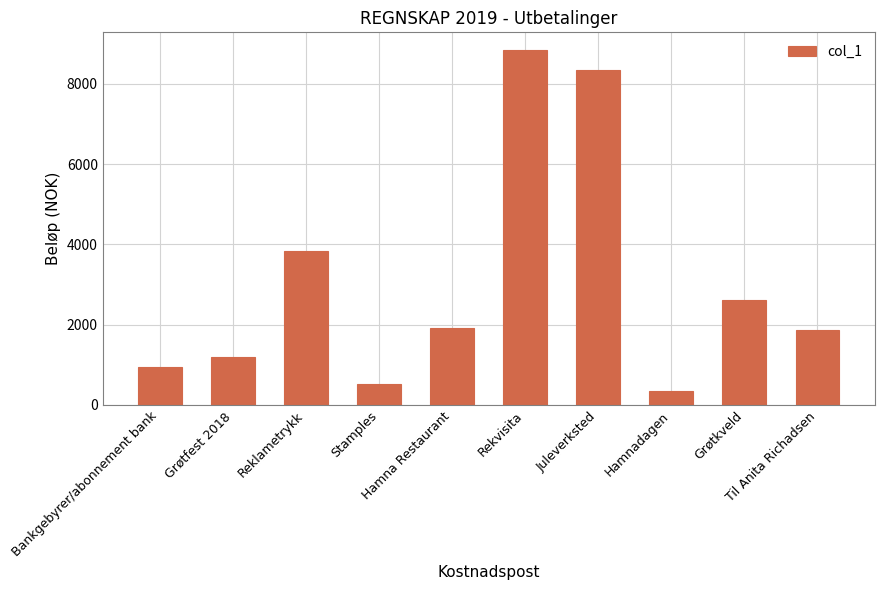

Which label corresponds to the smallest value in the chart?

Hamnadagen